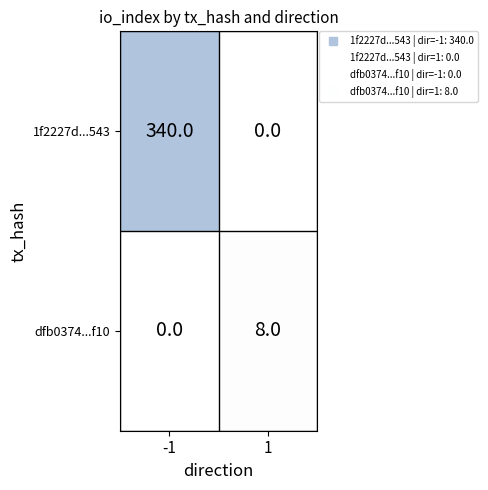

At how many categories does at least one series exceed 170?

1